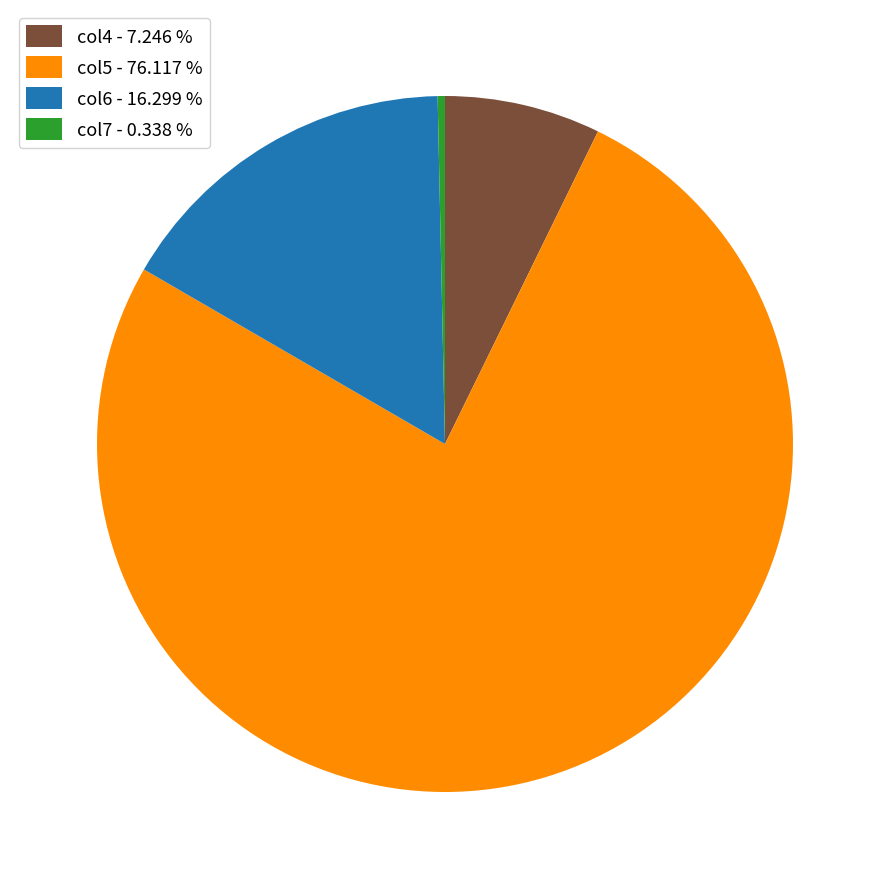

Combined, do col7 - 0.338 % and col5 - 76.117 % account for over 50%?

Yes